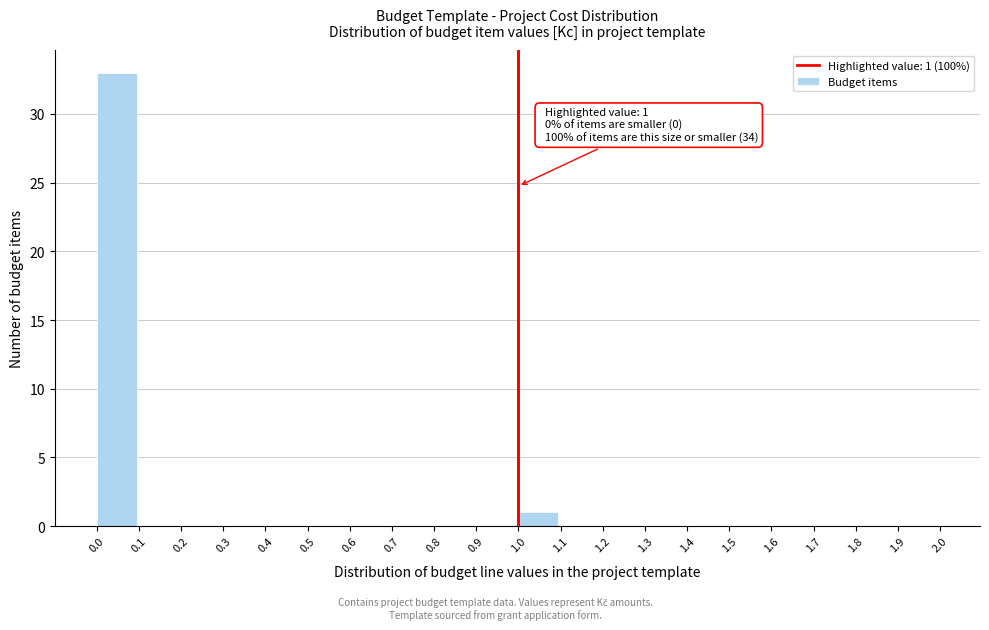

Which range on the x-axis has the tallest bar?

0.0 to 0.1